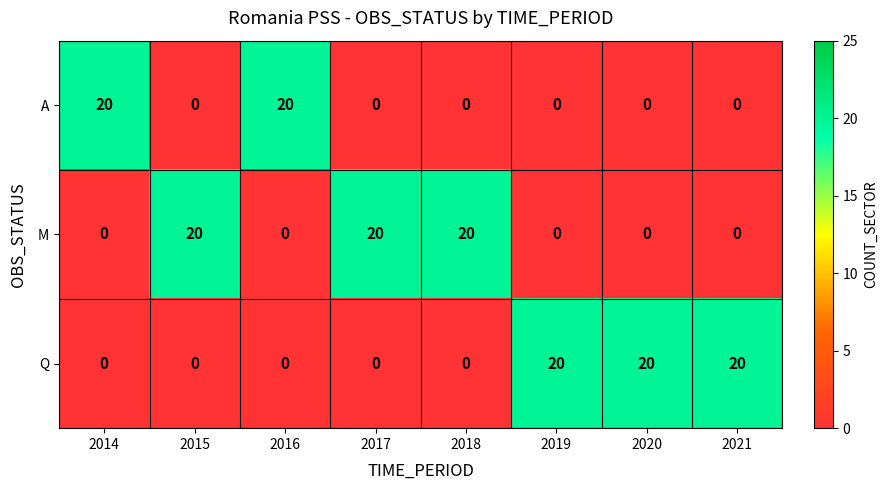

What is the total value across all series at 2016?

20